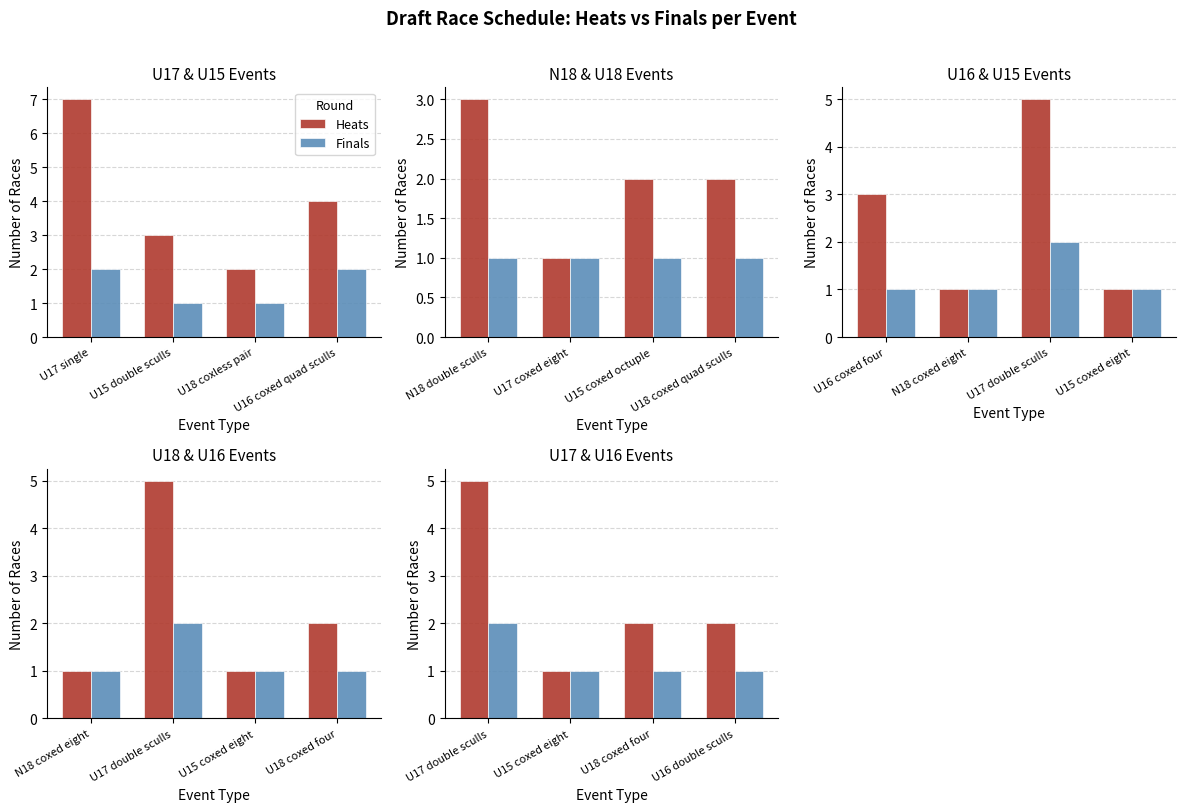

What are all the series names shown in the legend?

Heats, Finals